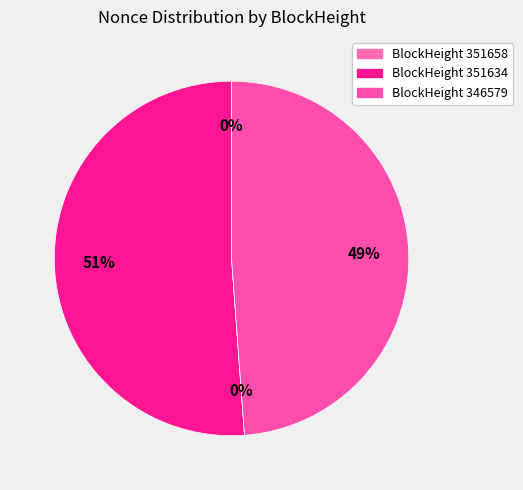

To the nearest percent, what is the average slice percentage?

25%